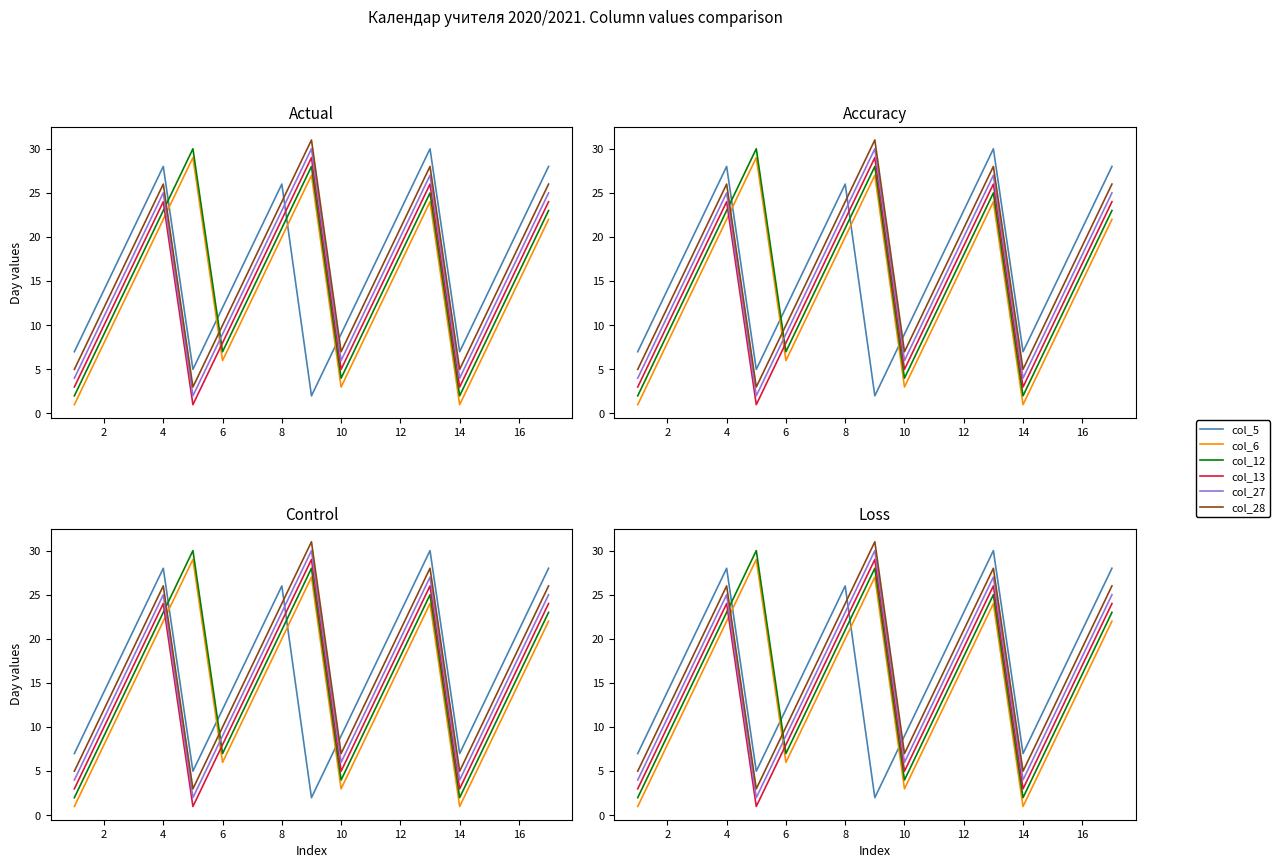

How many lines are shown in the chart?

6